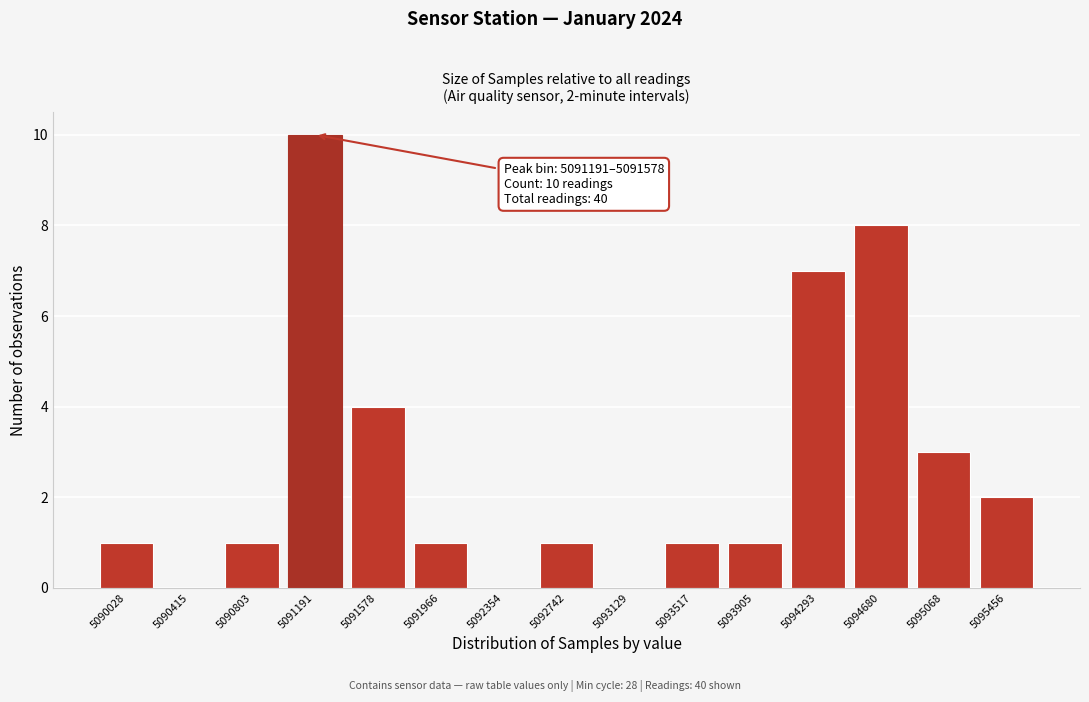

Reading left to right, transcribe all the data shown in this chart.

5090028=1	5090415=0	5090803=1	5091191=10	5091578=4	5091966=1	5092354=0	5092742=1	5093129=0	5093517=1	5093905=1	5094293=7	5094680=8	5095068=3	5095456=2